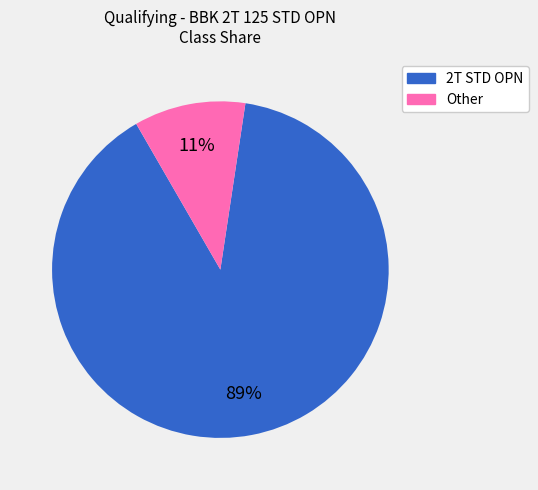

How many segments does this pie chart have?

2